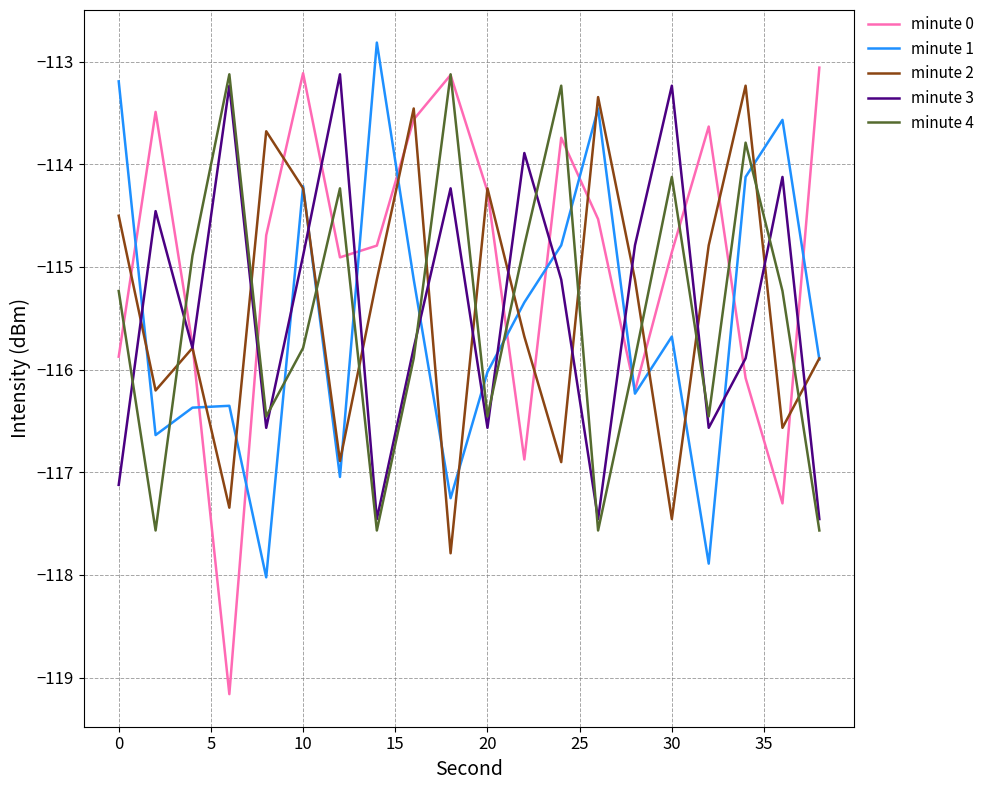

How many times do minute 1 and minute 3 cross each other?

10